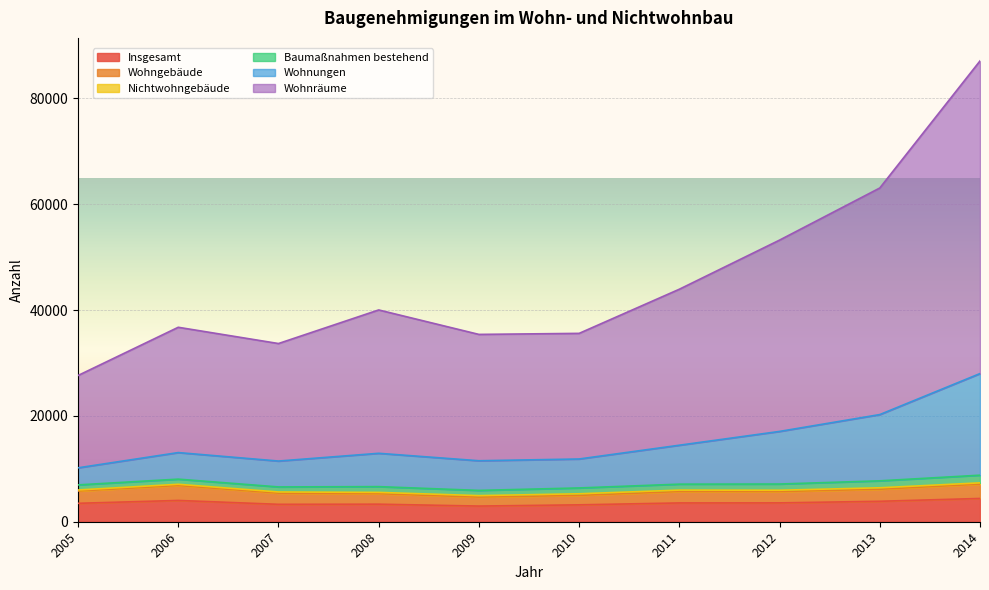

Where does the Wohnungen series first go above 40014?

2011